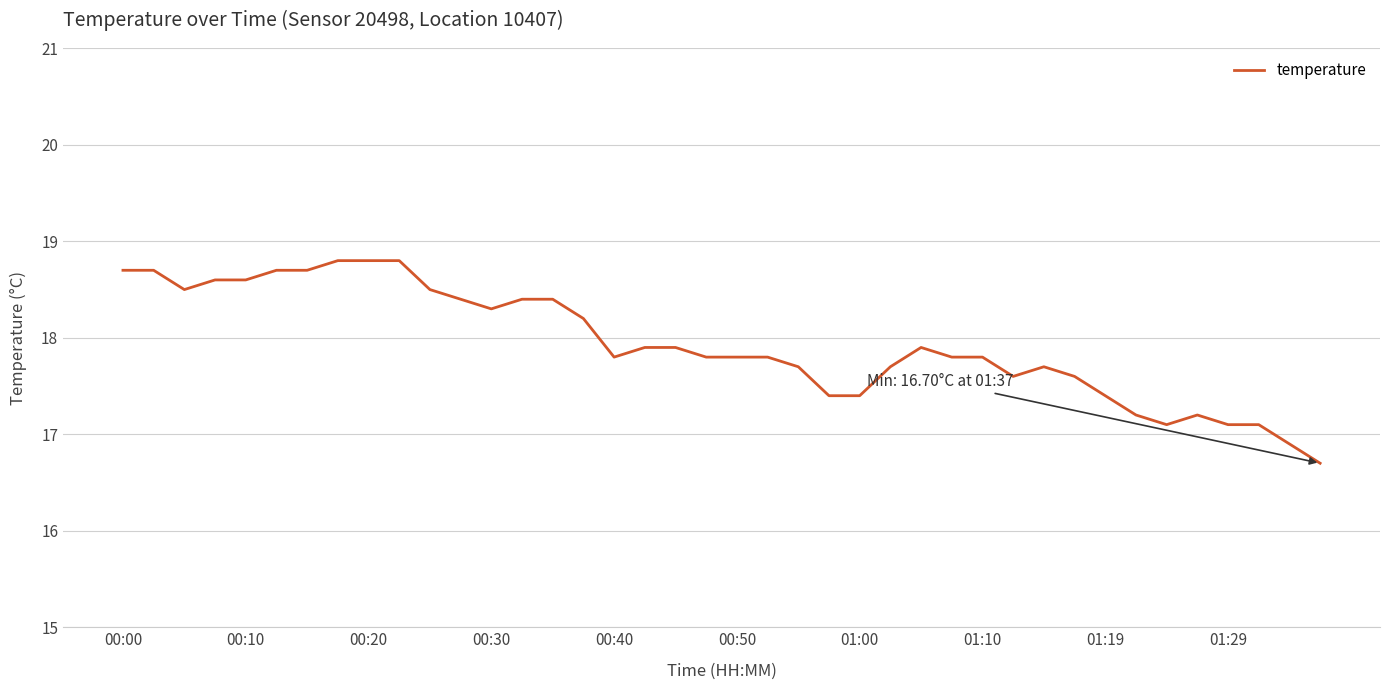

Does the chart display data point markers on the line(s)?

No